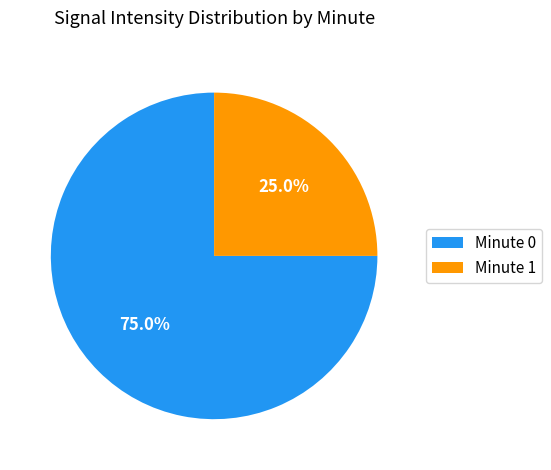

To the nearest percent, what percentage of the pie is Minute 0?

75%